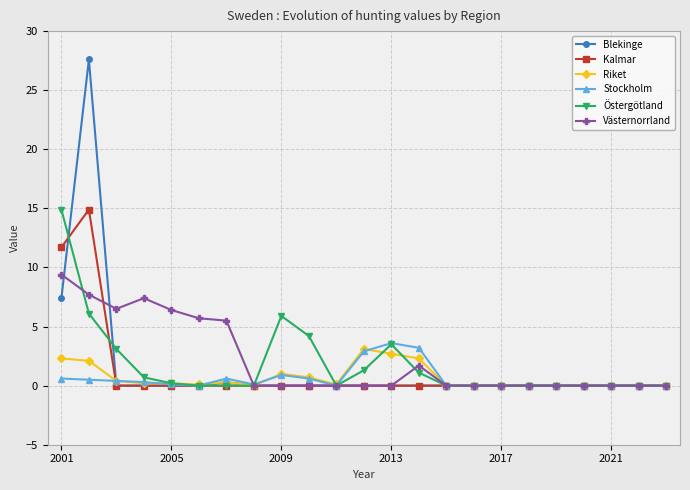

How many lines are shown in the chart?

6